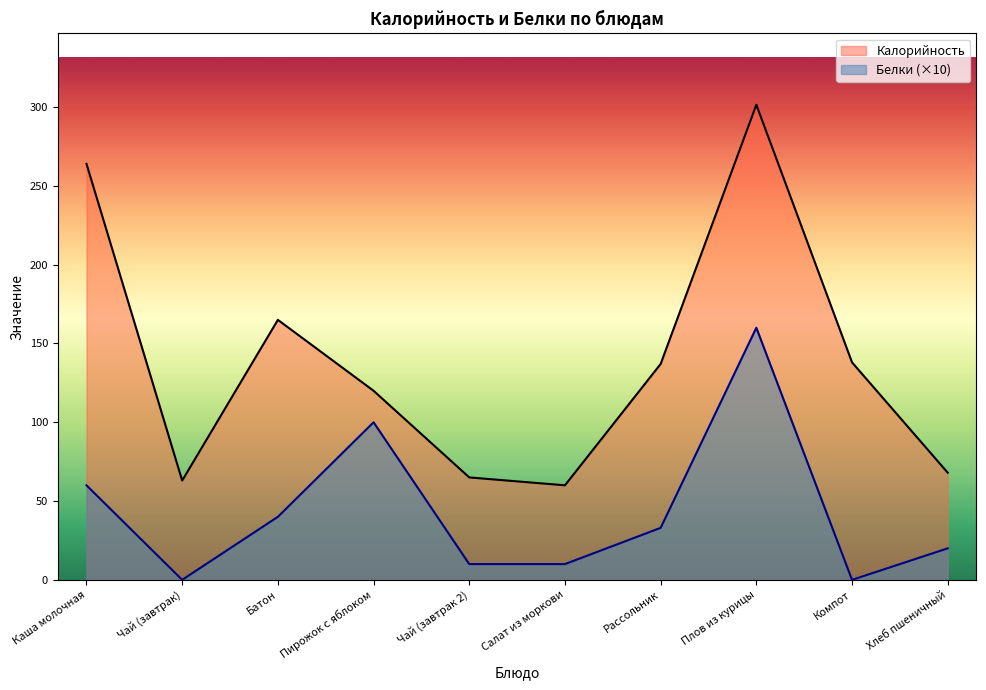

At which label does Калорийность reach its peak?

Плов из курицы